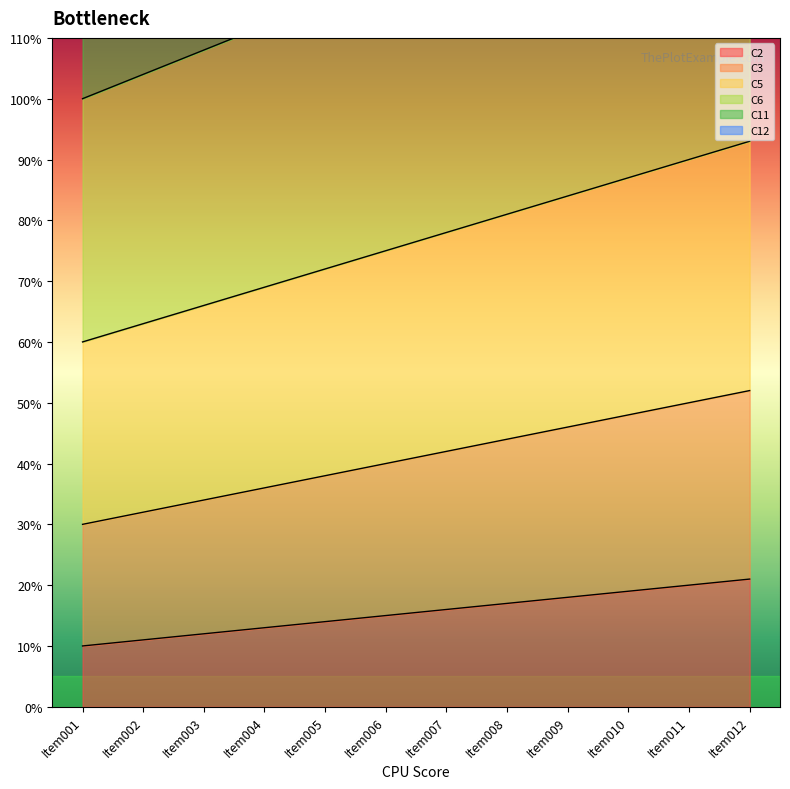

At which label does C2 first exceed 16?

Item008